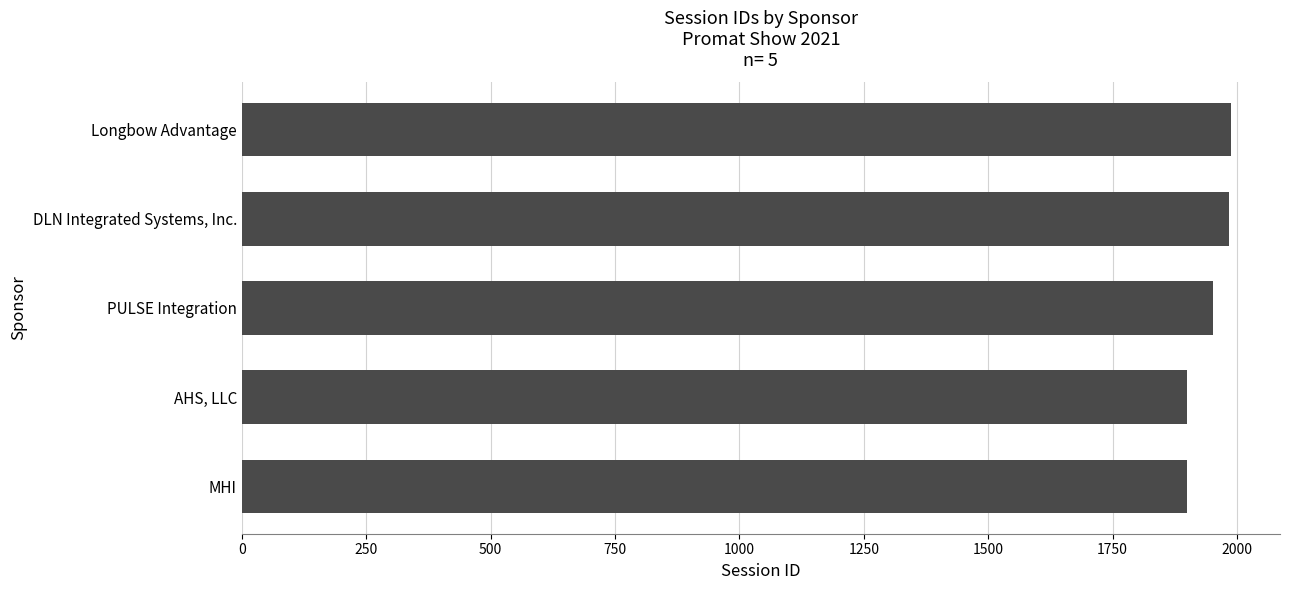

What is the maximum value shown in the chart?

1987